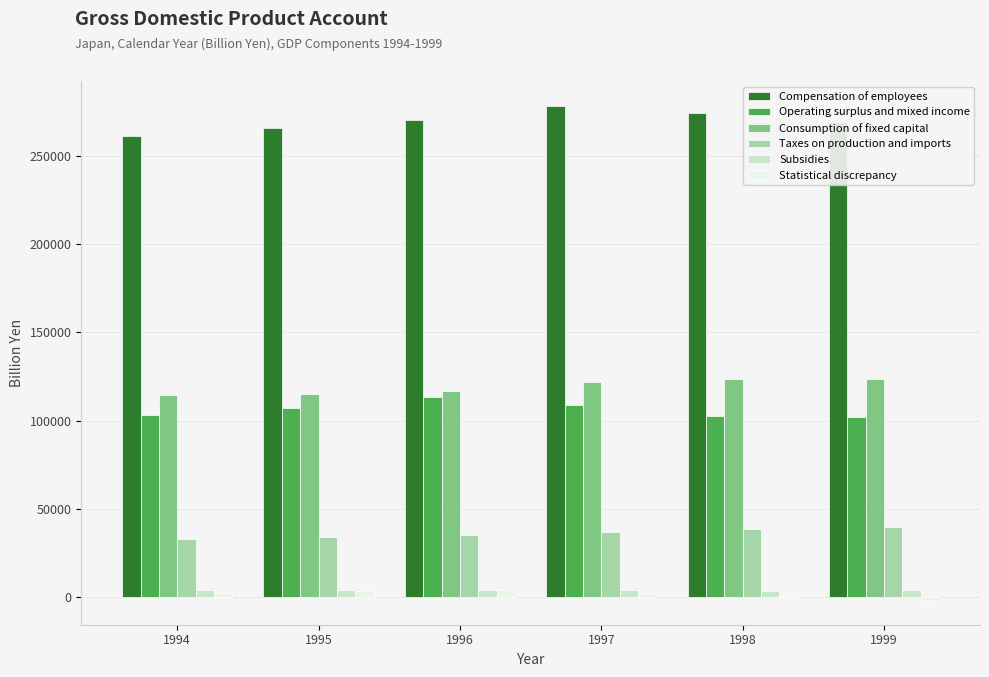

Count the number of categories in the chart.

6